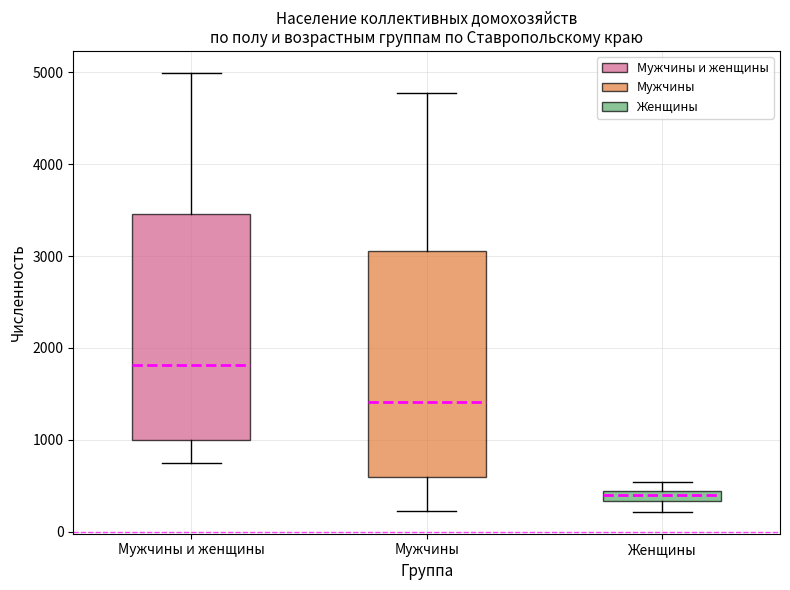

Where is the lower edge of the box for Женщины on the y-axis? The values are not printed on the chart, so give them approximately, as read against the axis.

300